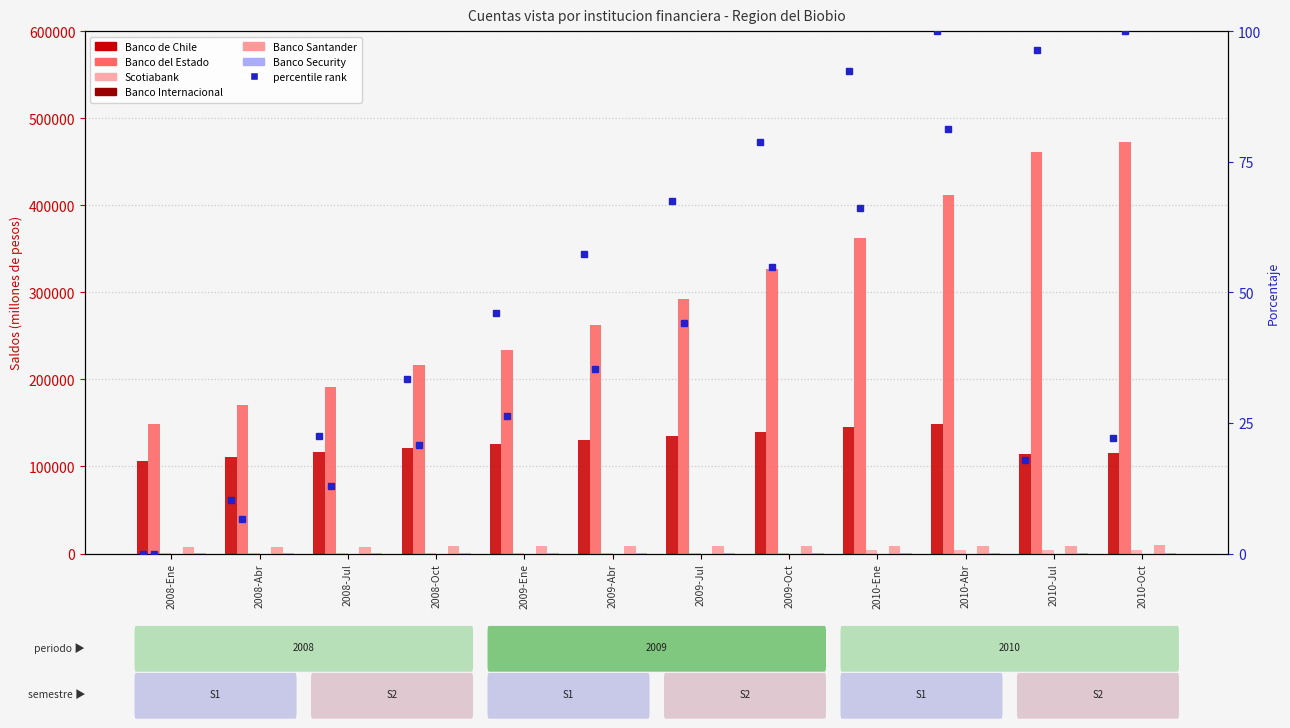

Which series has the largest total across all categories?

Banco del Estado